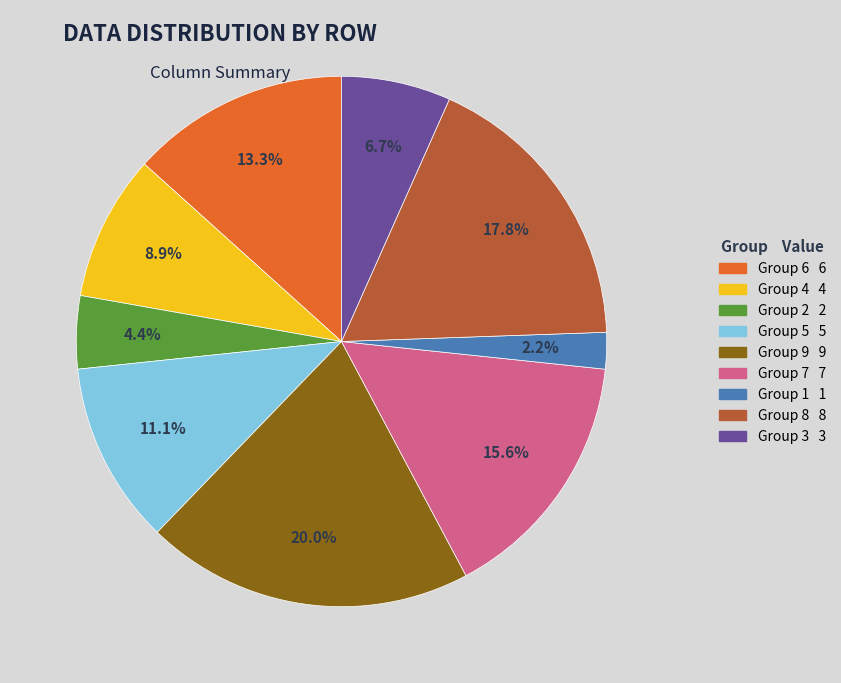

How many segments does this pie chart have?

9